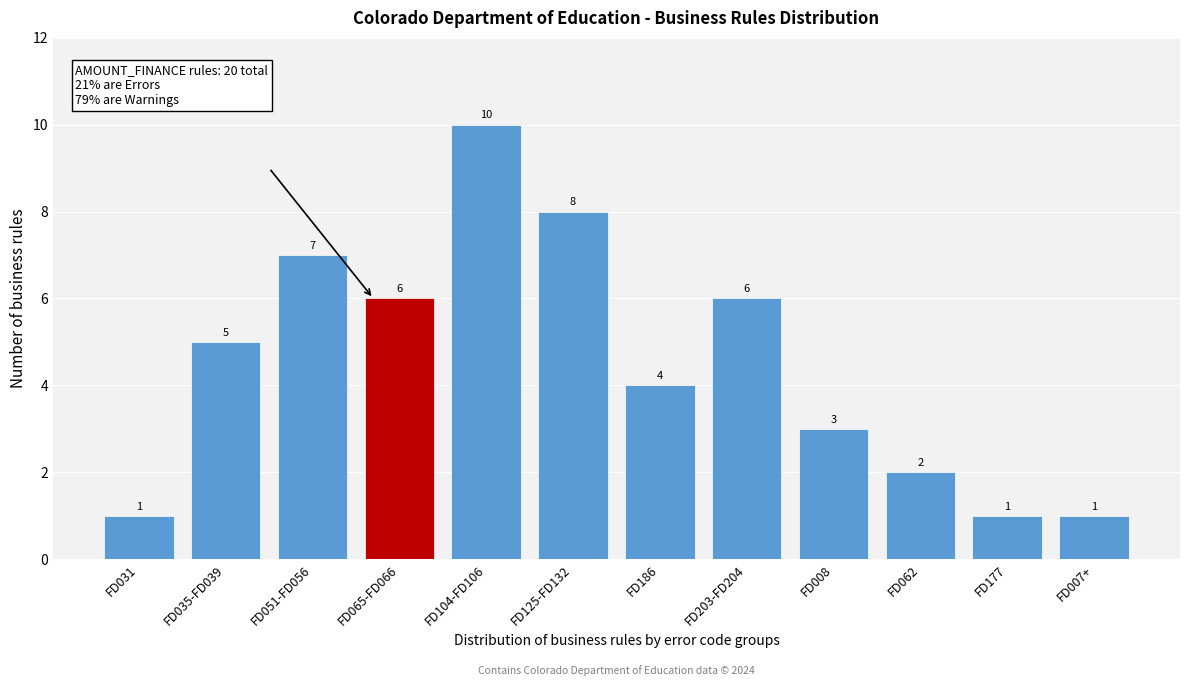

Reading left to right, what are all the values shown in this chart?

FD031=1	FD035-FD039=5	FD051-FD056=7	FD065-FD066=6	FD104-FD106=10	FD125-FD132=8	FD186=4	FD203-FD204=6	FD008=3	FD062=2	FD177=1	FD007+=1